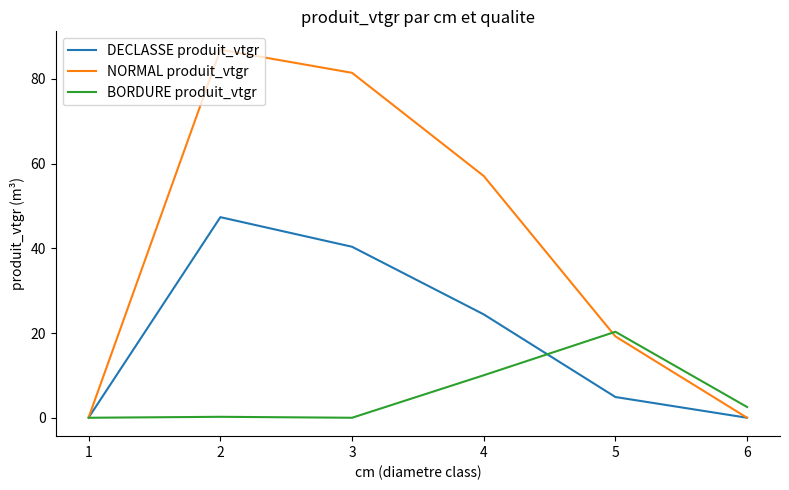

The value of BORDURE produit_vtgr at 2 is 0.2. True or false?

True